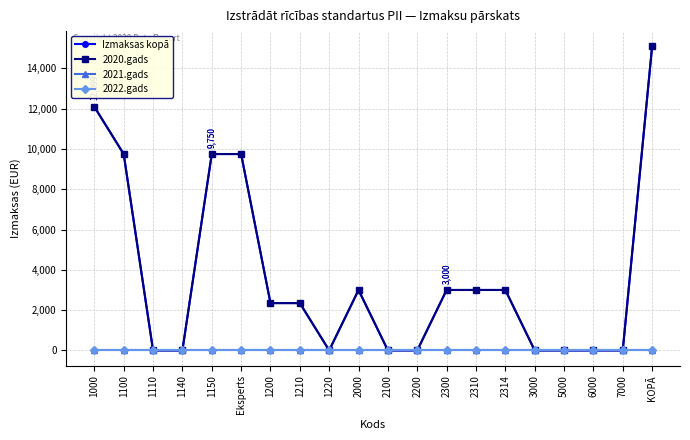

Which series has the widest spread of values?

Izmaksas kopā